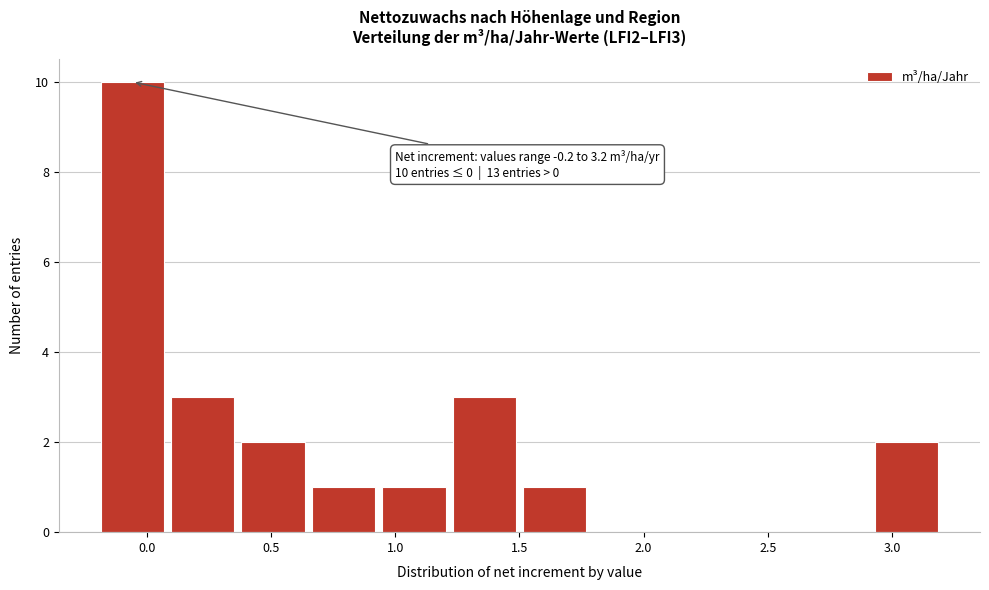

Which range on the x-axis has the tallest bar?

-0.20 to 0.10